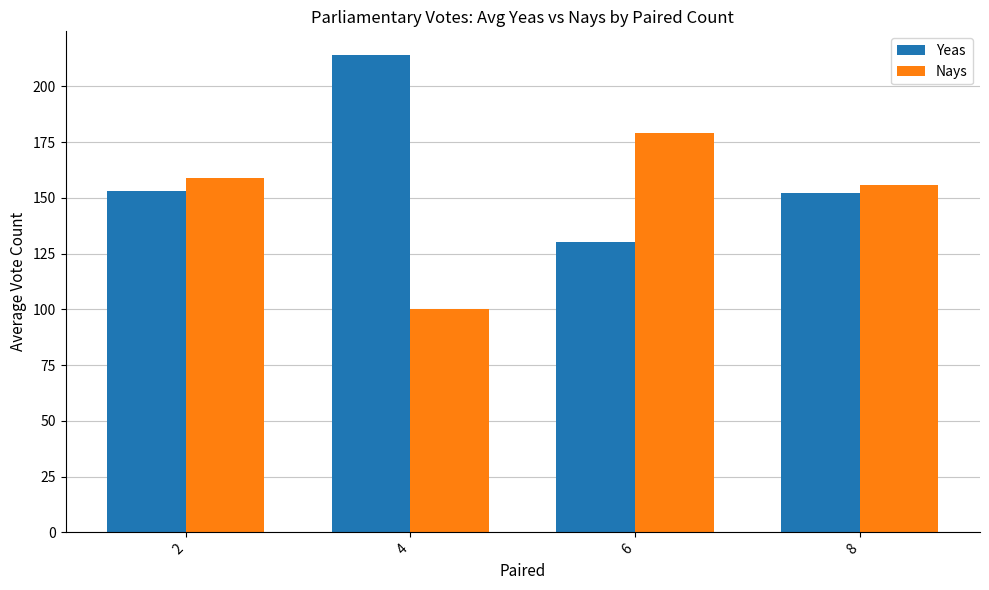

Reading left to right, transcribe all the data shown in this chart.

Yeas: 2=153	4=214	6=130	8=152
Nays: 2=159	4=100	6=179	8=156